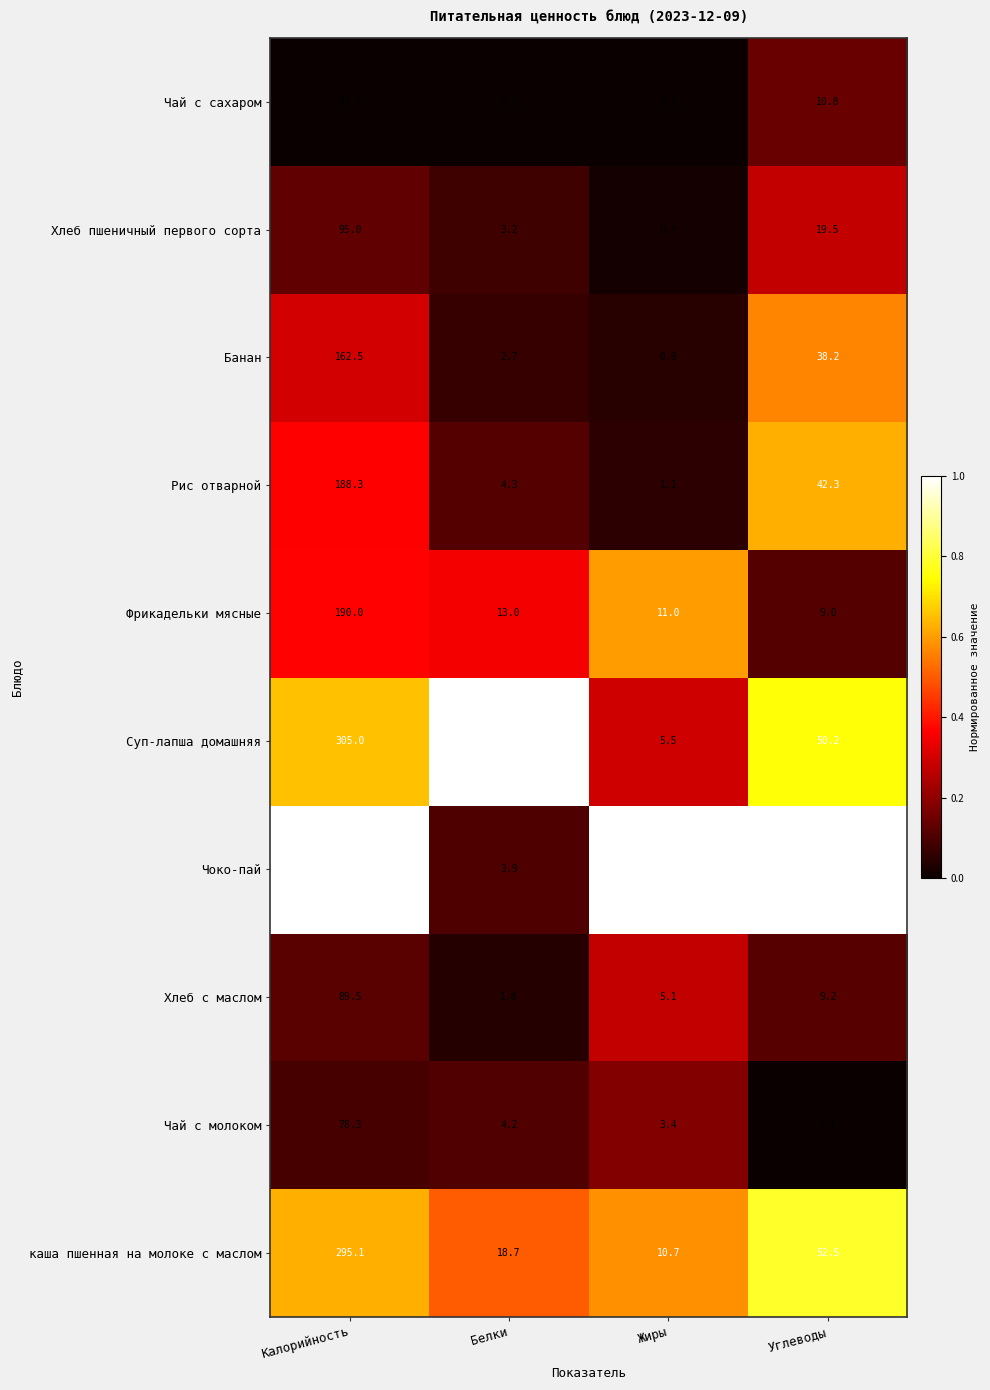

Which label corresponds to the smallest value in the chart?

Жиры